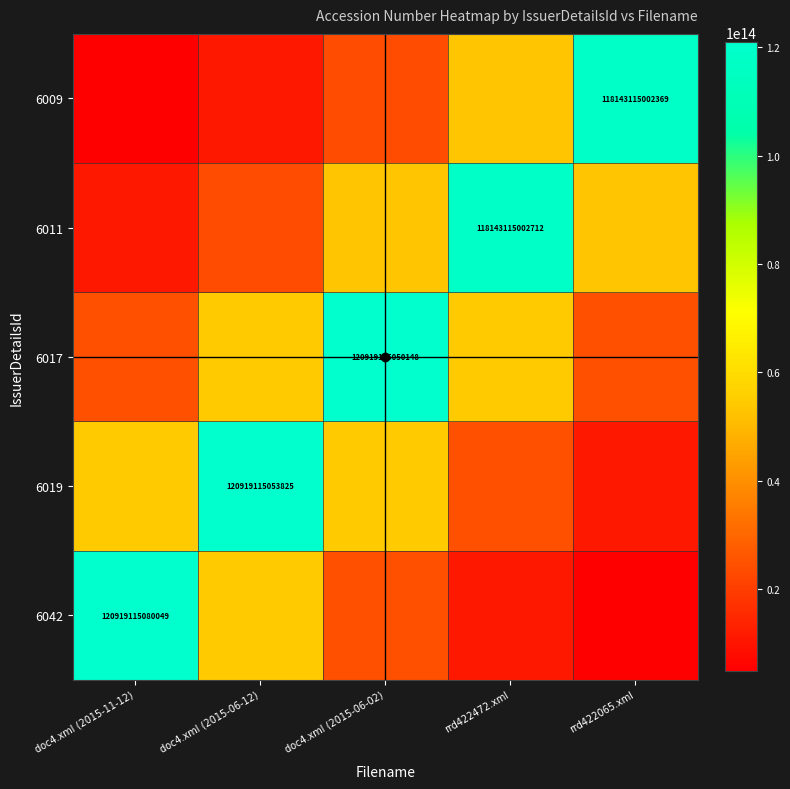

Which category has the highest value across all series?

doc4.xml (2015-11-12)